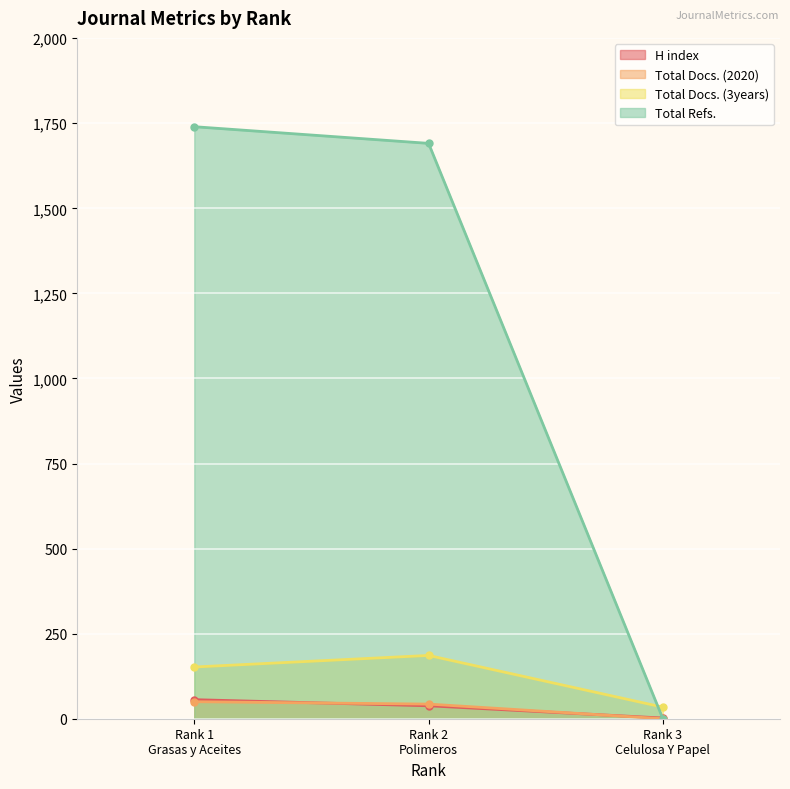

How many H index values are between 2 and 56?

3